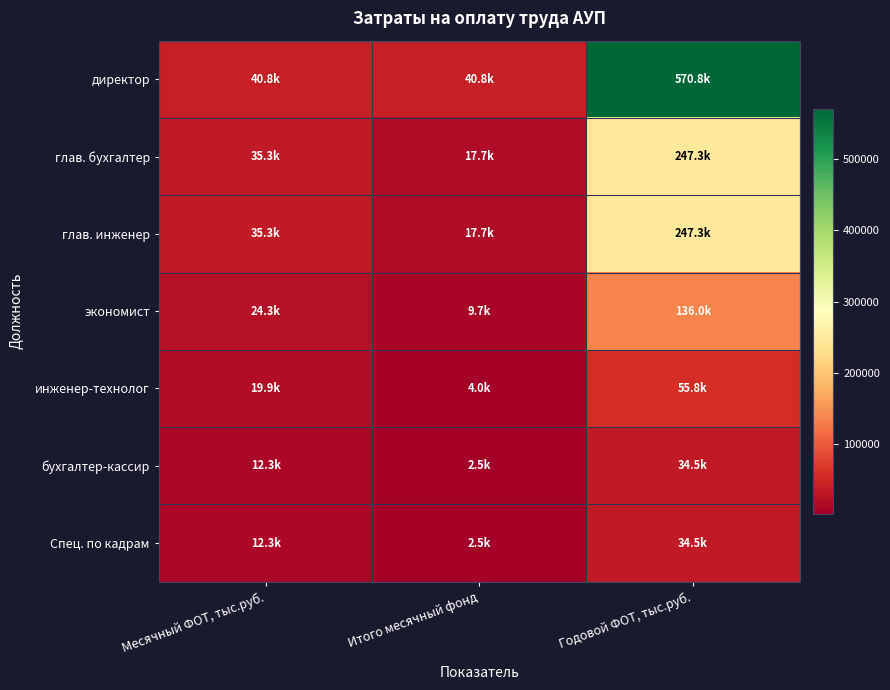

Reading left to right, extract all data points from this chart.

директор: Месячный ФОТ, тыс.руб.=40768.4	Итого месячный фонд=40768.4	Годовой ФОТ, тыс.руб.=570758.1
глав. бухгалтер: Месячный ФОТ, тыс.руб.=35332.7	Итого месячный фонд=17666.3	Годовой ФОТ, тыс.руб.=247328.5
глав. инженер: Месячный ФОТ, тыс.руб.=35332.7	Итого месячный фонд=17666.3	Годовой ФОТ, тыс.руб.=247328.5
экономист: Месячный ФОТ, тыс.руб.=24279.9	Итого месячный фонд=9711.9	Годовой ФОТ, тыс.руб.=135967.2
инженер-технолог: Месячный ФОТ, тыс.руб.=19931.2	Итого месячный фонд=3986.2	Годовой ФОТ, тыс.руб.=55807.5
бухгалтер-кассир: Месячный ФОТ, тыс.руб.=12321.1	Итого месячный фонд=2464.2	Годовой ФОТ, тыс.руб.=34499.2
Спец. по кадрам: Месячный ФОТ, тыс.руб.=12321.1	Итого месячный фонд=2464.2	Годовой ФОТ, тыс.руб.=34499.2